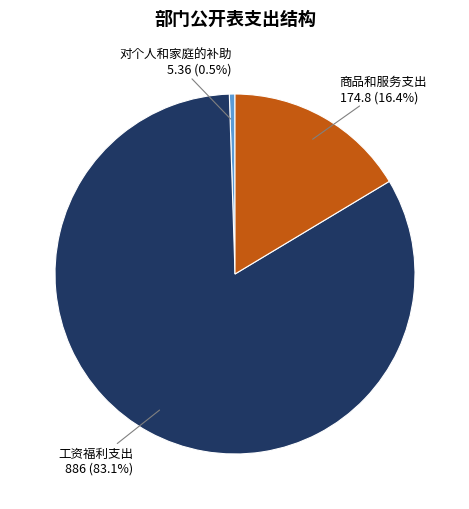

To the nearest percent, what portion does 商品和服务支出 represent?

16%